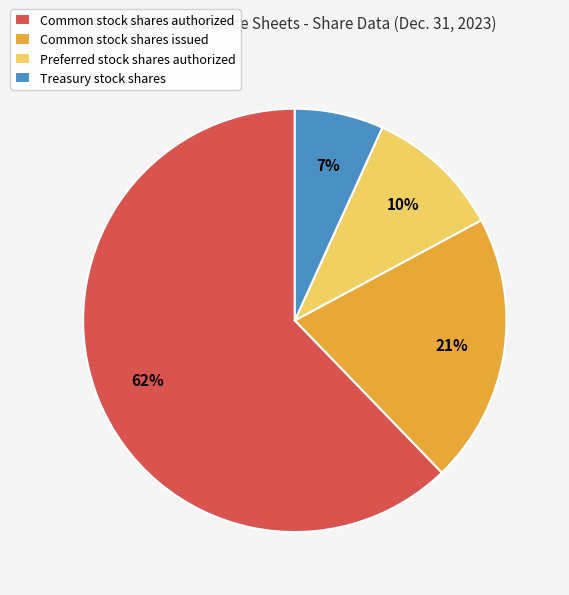

How many segments does this pie chart have?

4